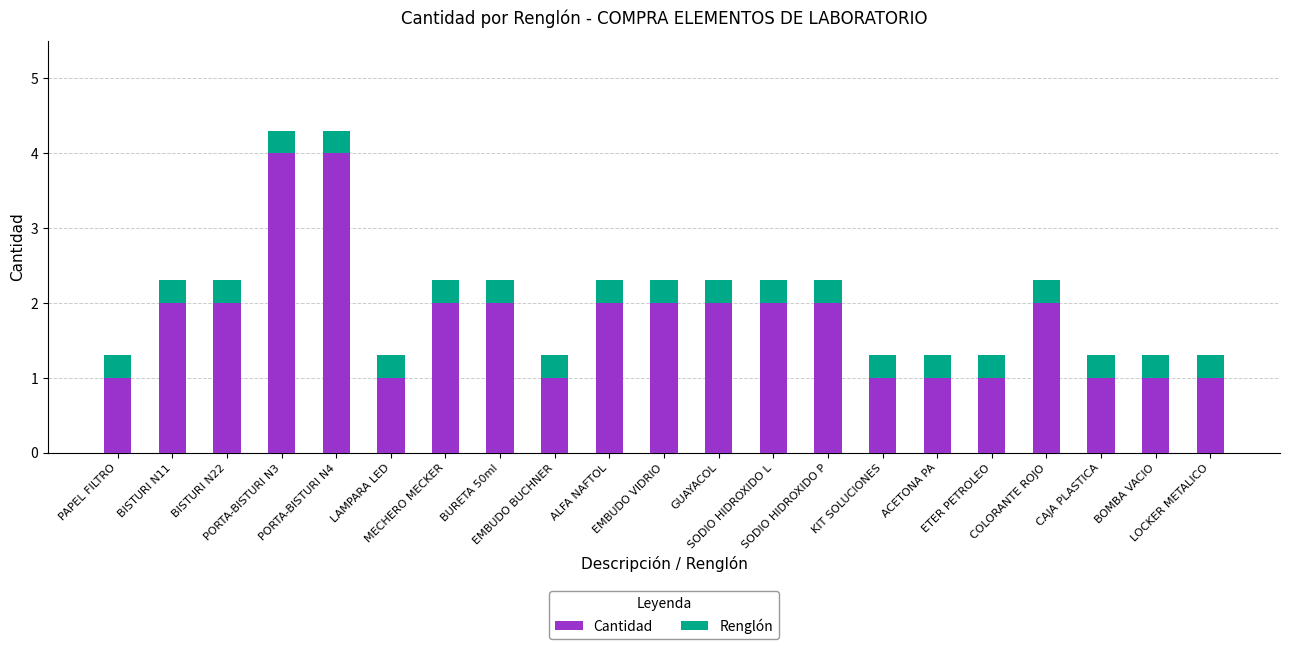

Does the chart contain any negative values?

No